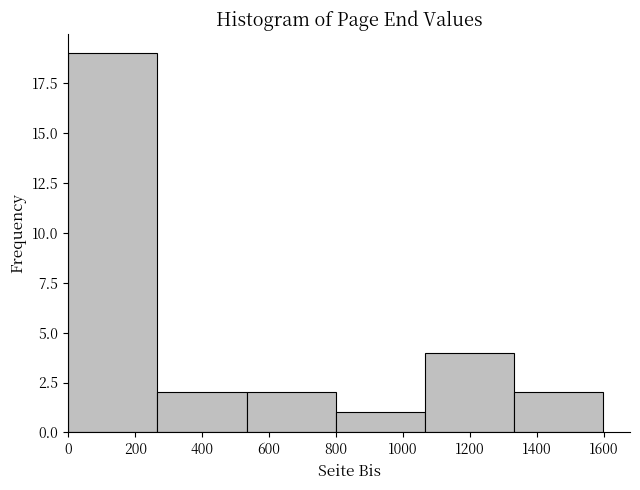

Which range on the x-axis has the tallest bar?

0 to 260